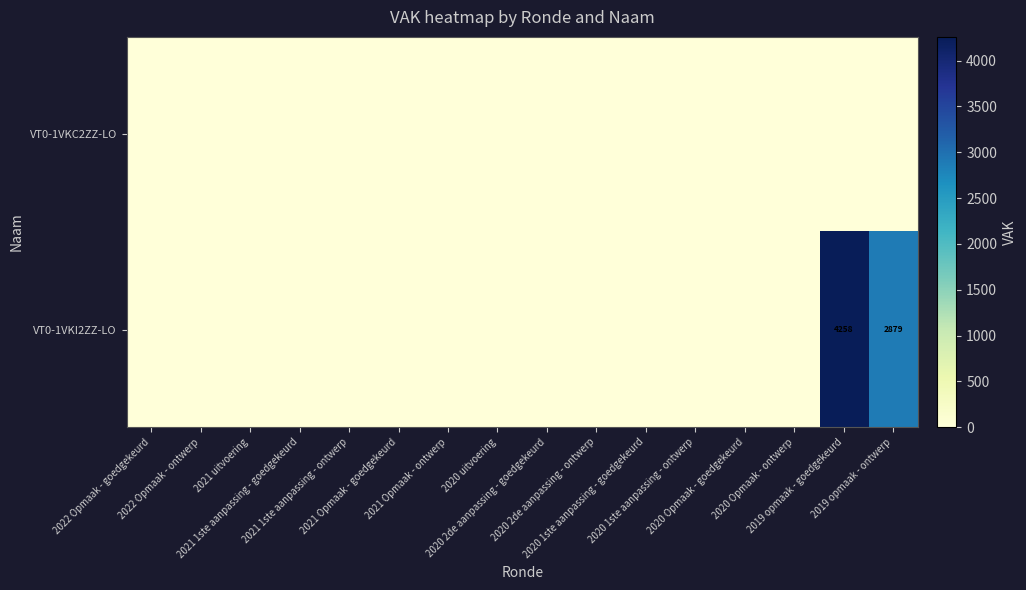

Rank the categories by VT0-1VKI2ZZ-LO value from lowest to highest.

2022 Opmaak - goedgekeurd, 2022 Opmaak - ontwerp, 2021 uitvoering, 2021 1ste aanpassing - goedgekeurd, 2021 1ste aanpassing - ontwerp, 2021 Opmaak - goedgekeurd, 2021 Opmaak - ontwerp, 2020 uitvoering, 2020 2de aanpassing - goedgekeurd, 2020 2de aanpassing - ontwerp, 2020 1ste aanpassing - goedgekeurd, 2020 1ste aanpassing - ontwerp, 2020 Opmaak - goedgekeurd, 2020 Opmaak - ontwerp, 2019 opmaak - ontwerp, 2019 opmaak - goedgekeurd